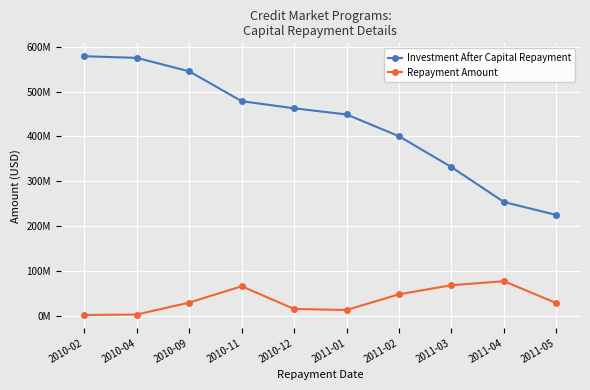

True or false: Investment After Capital Repayment and Repayment Amount intersect in this chart.

False